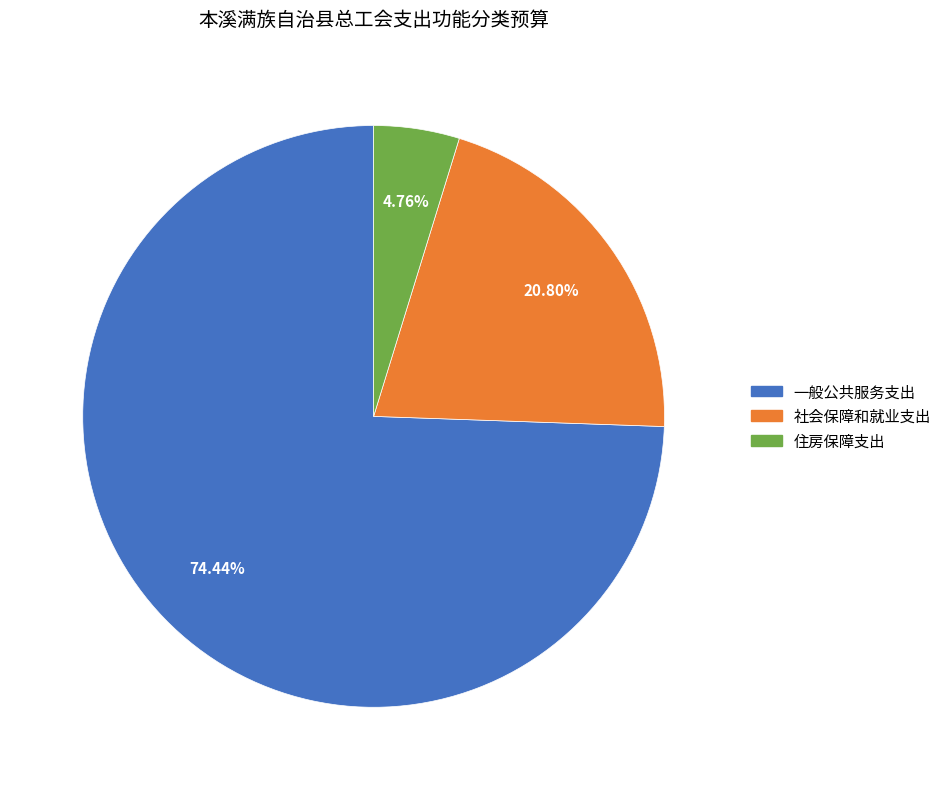

To the nearest percent, what portion does 住房保障支出 represent?

5%